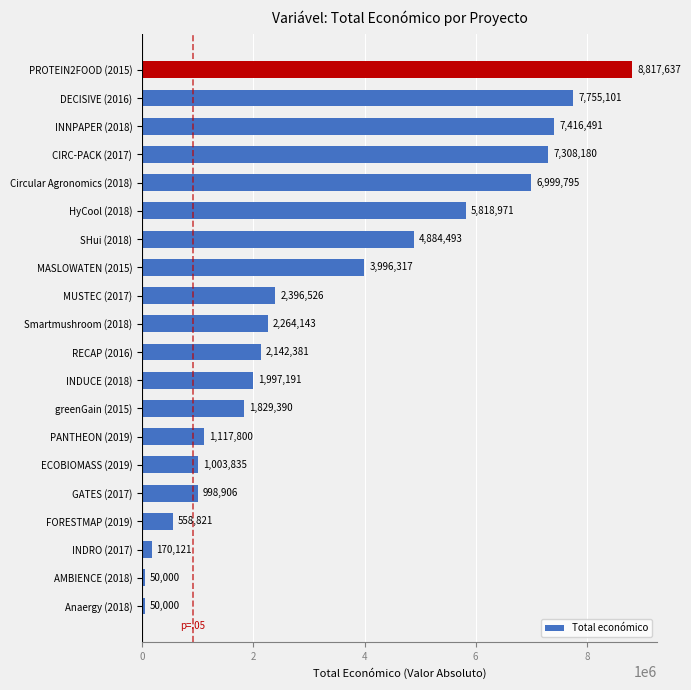

Is it true that the value at RECAP (2016) is 439022?

False